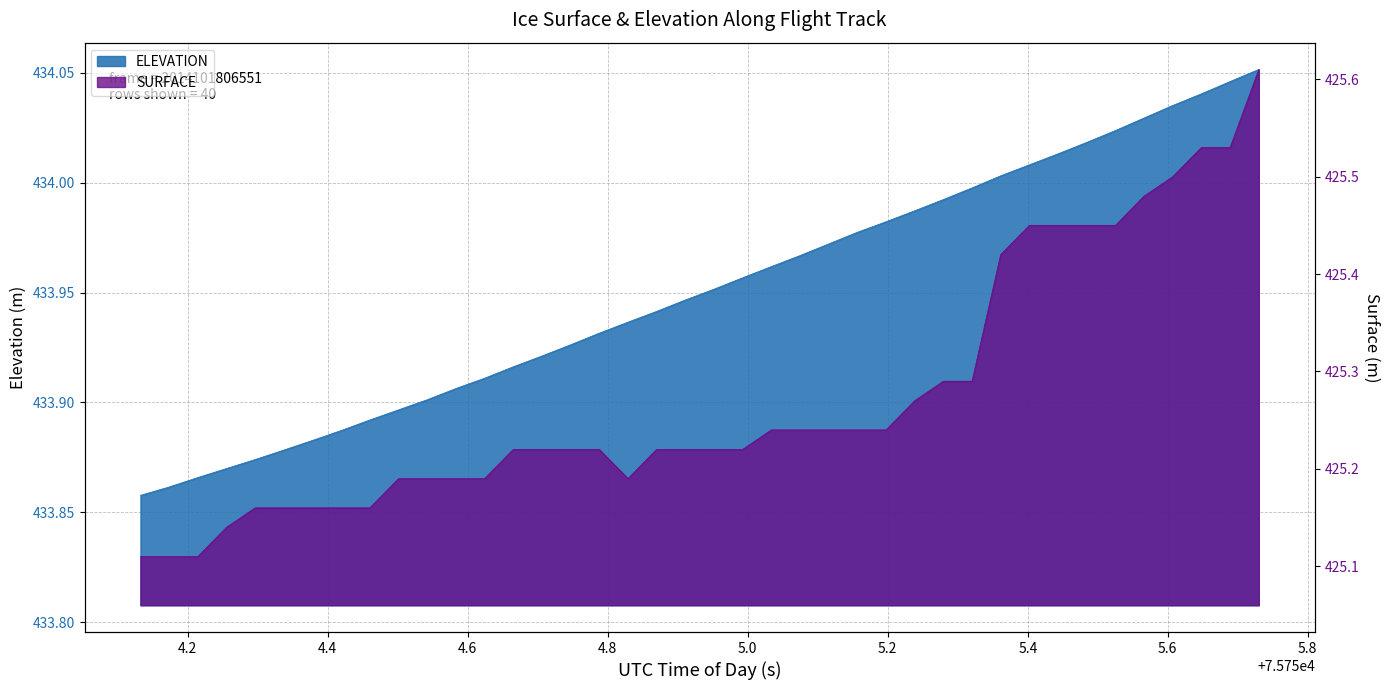

True or false: ELEVATION has more than 0 interior local peaks.

False